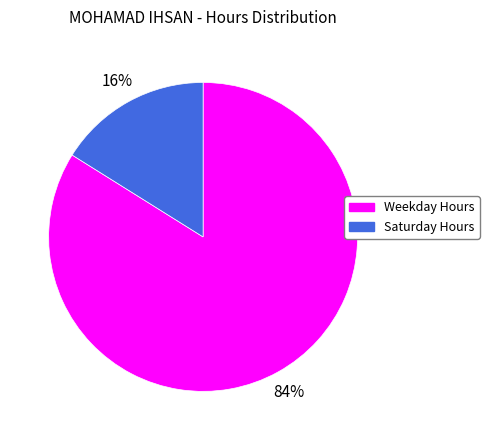

Is there any slice that represents more than half of the pie?

Yes